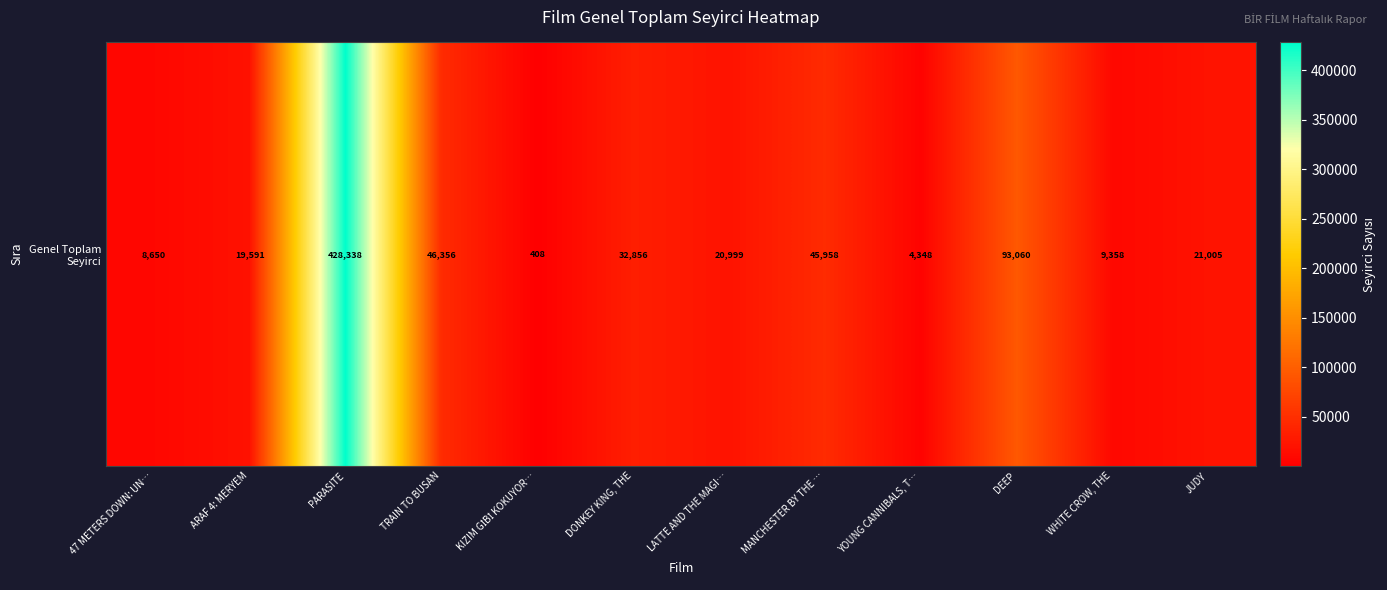

Reading left to right, list all the values displayed in this chart.

47 METERS DOWN: UN…=8650	ARAF 4: MERYEM=19591	PARASITE=428338	TRAIN TO BUSAN=46356	KIZIM GİBİ KOKUYOR…=408	DONKEY KING, THE=32856	LATTE AND THE MAGI…=20999	MANCHESTER BY THE …=45958	YOUNG CANNIBALS, T…=4348	DEEP=93060	WHITE CROW, THE=9358	JUDY=21005